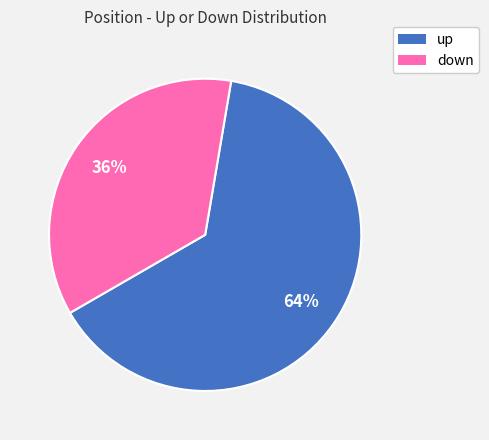

To the nearest percent, what is the difference between the largest and smallest slice percentages?

28%